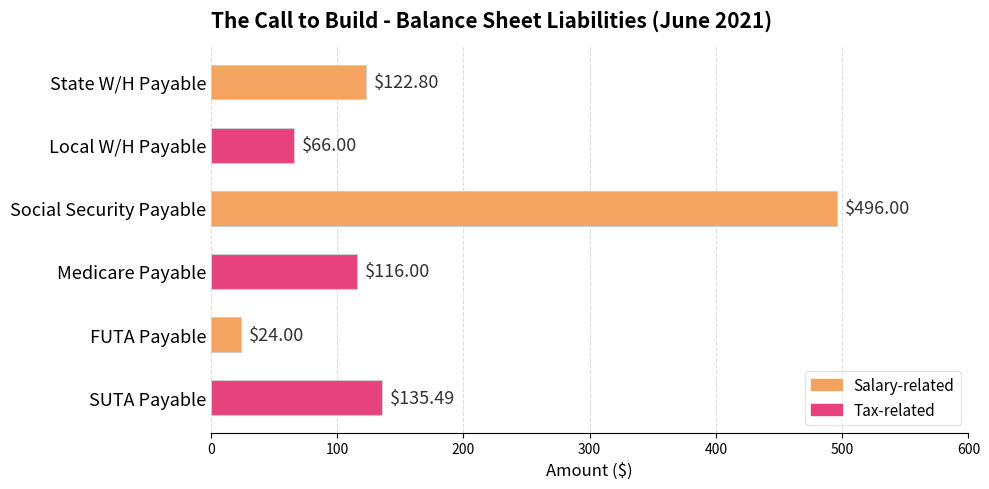

What is the ratio of the value at Social Security Payable to the value at Medicare Payable?

4.3